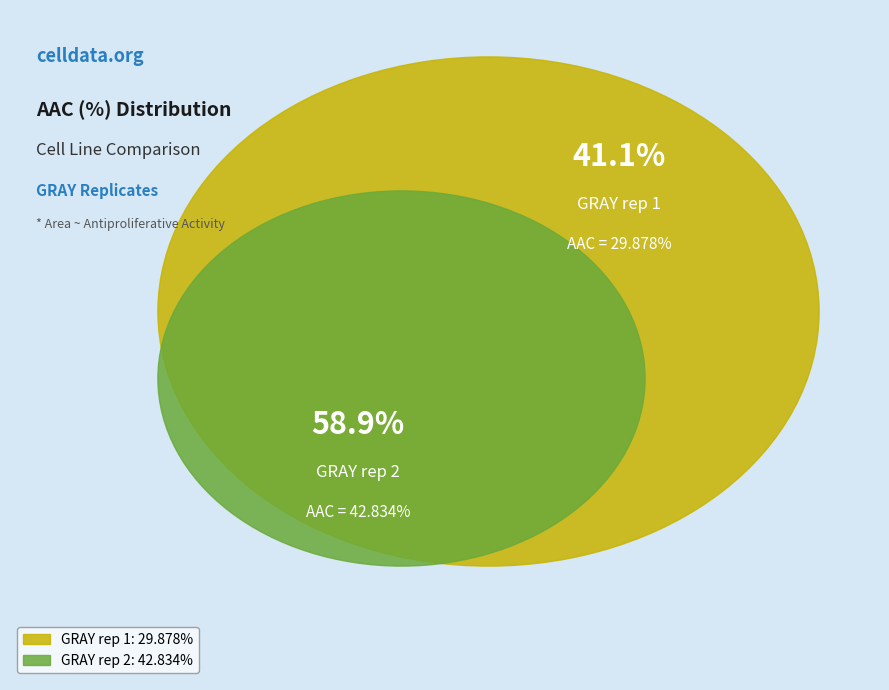

How much of the chart is everything except GRAY rep 1?

58.9%